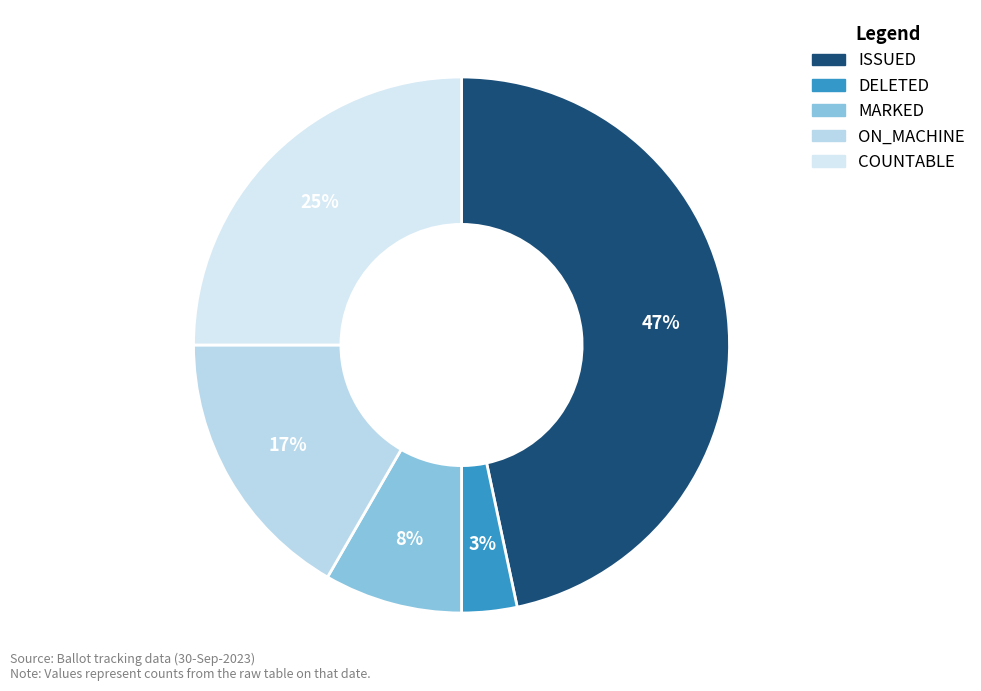

What is the total percentage of ISSUED and DELETED?

50.0%